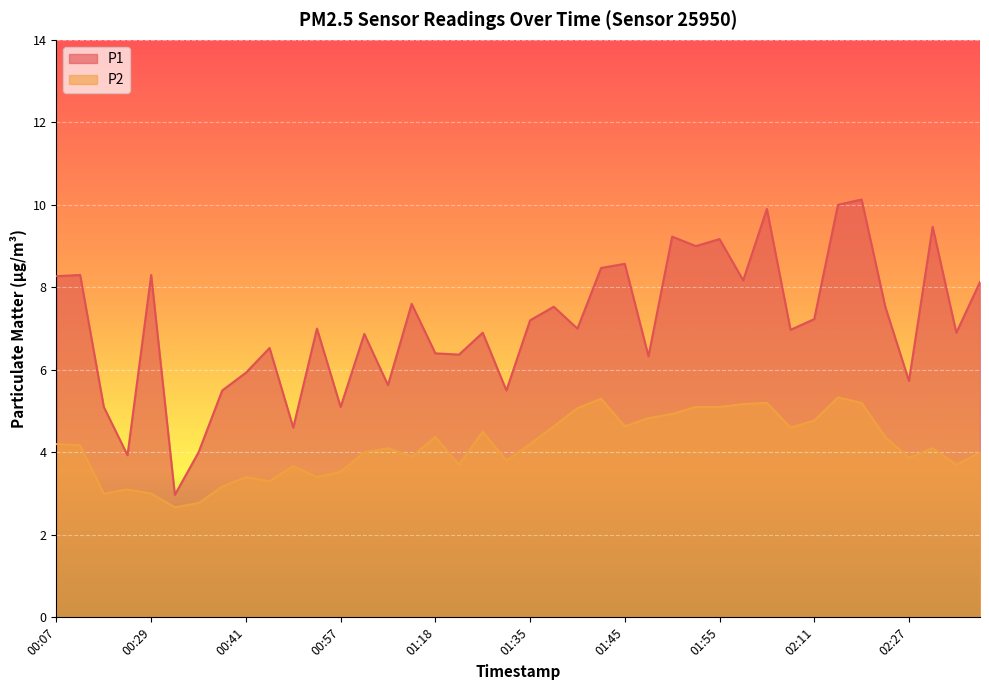

At which category is the sum across all series the highest?

02:22